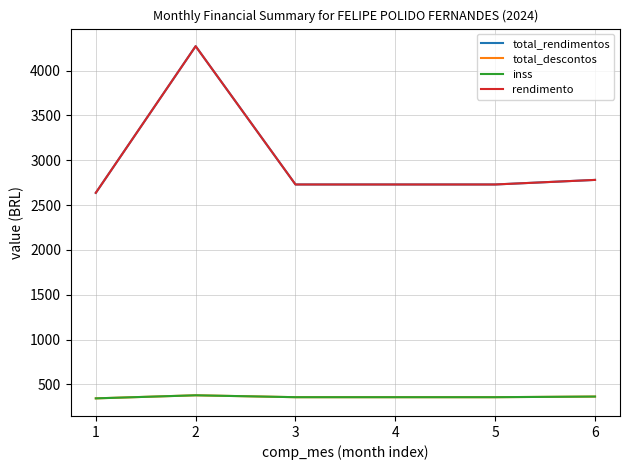

How many values in the total_descontos series exceed 356?

5